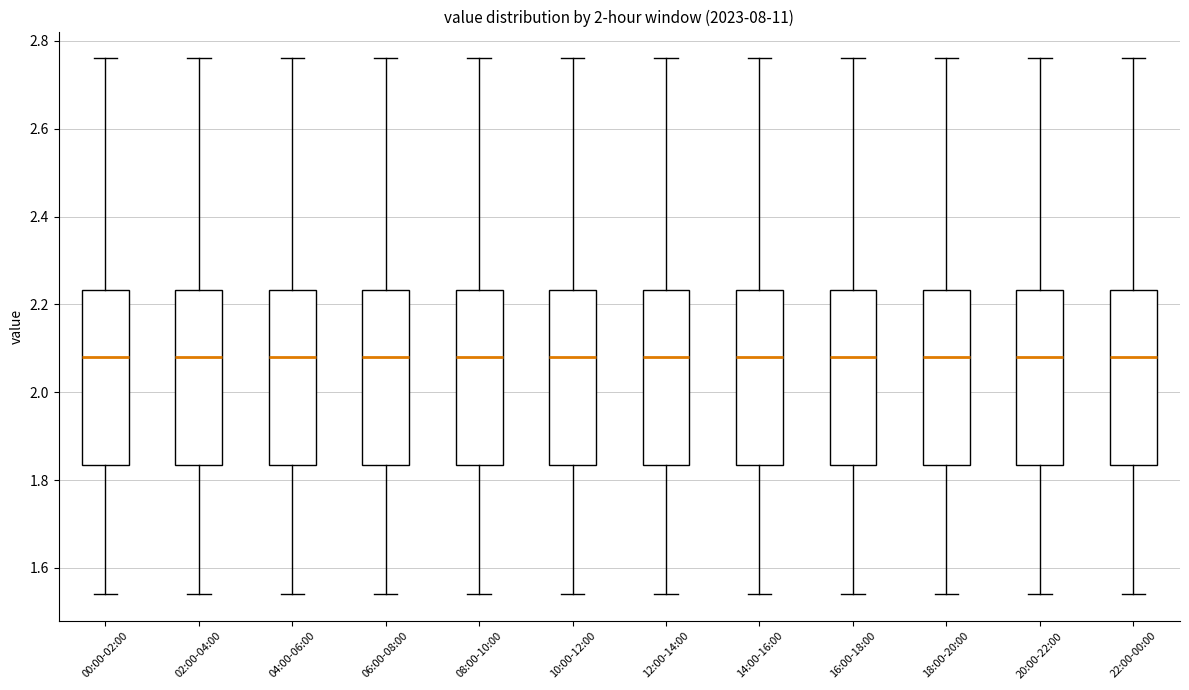

Where does the lower whisker of the box for 04:00-06:00 end on the y-axis? The values are not printed on the chart, so give them approximately, as read against the axis.

1.54